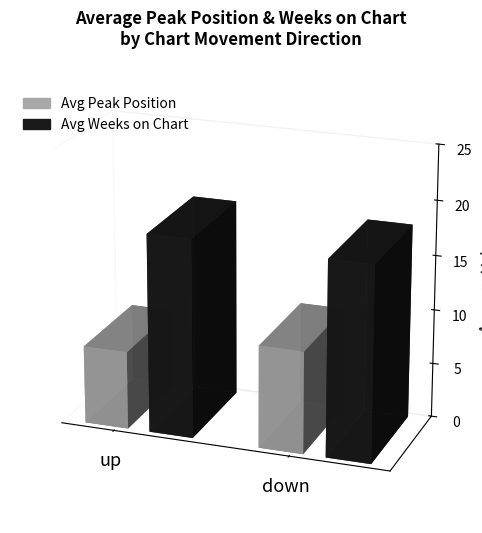

Which series has the largest total across all categories?

Avg Weeks on Chart